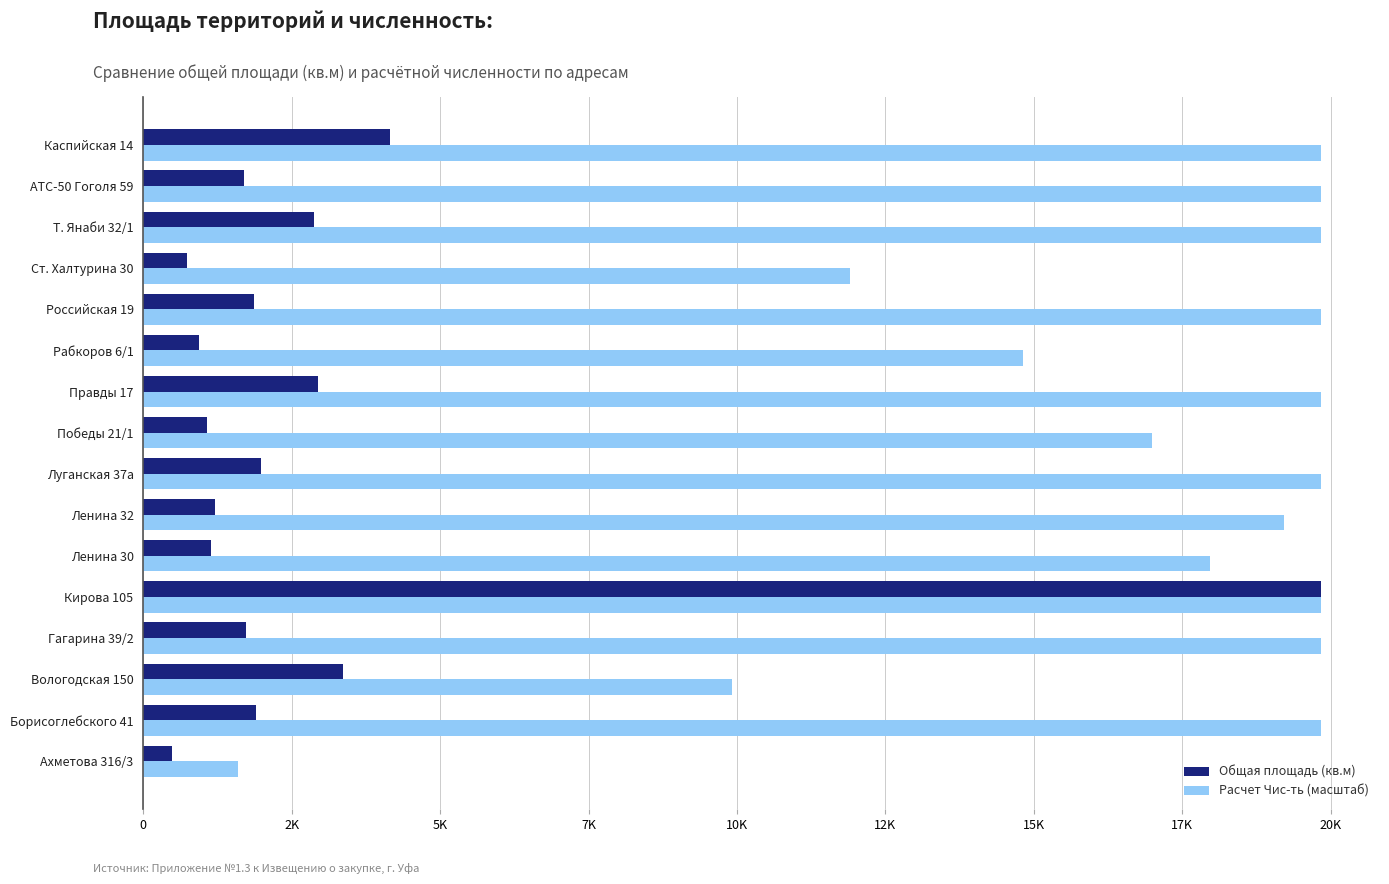

What position from the right is Победы 21/1?

8